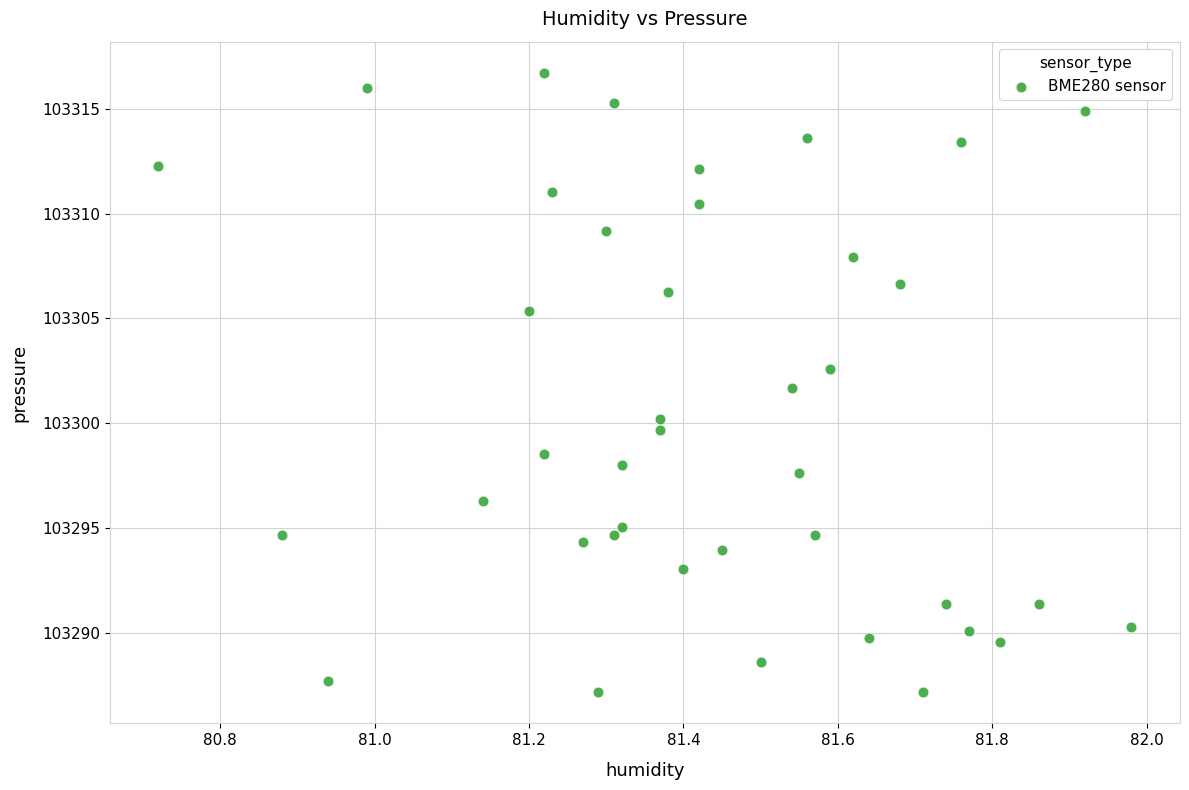

What is the range of X values (max minus min)?

1.3